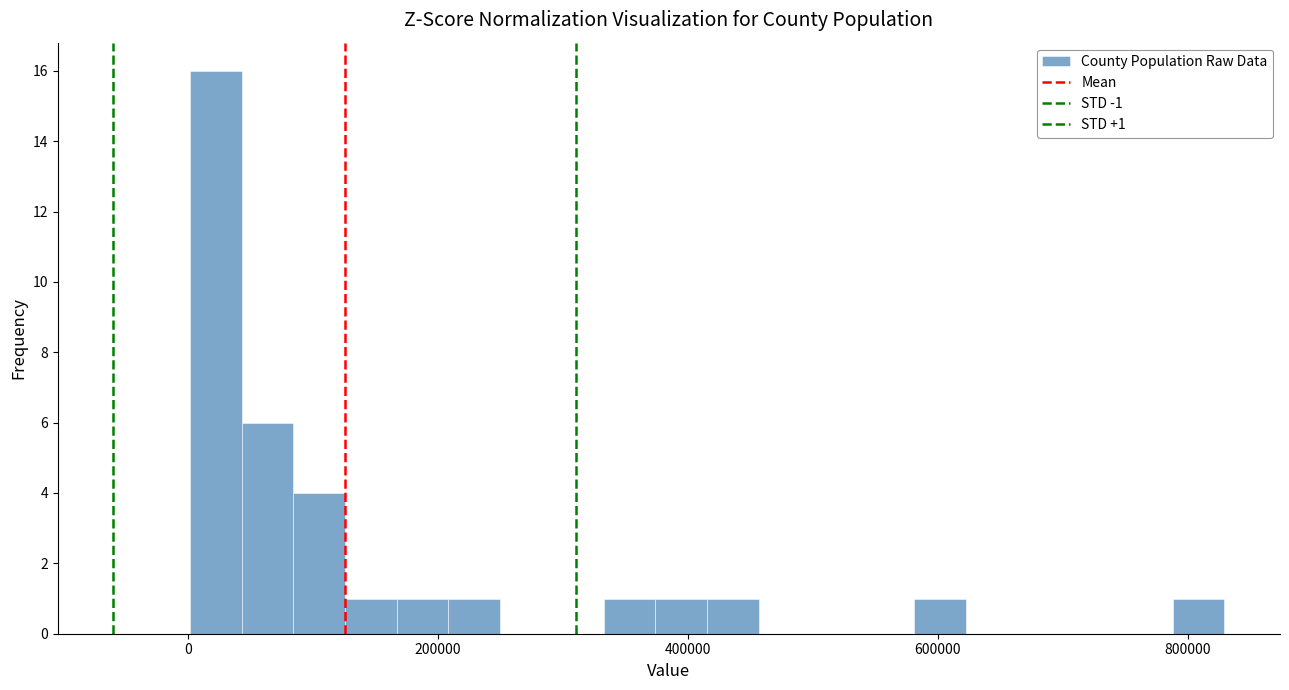

Read against the x-axis, roughly where is the centre of the tallest bar?

20000